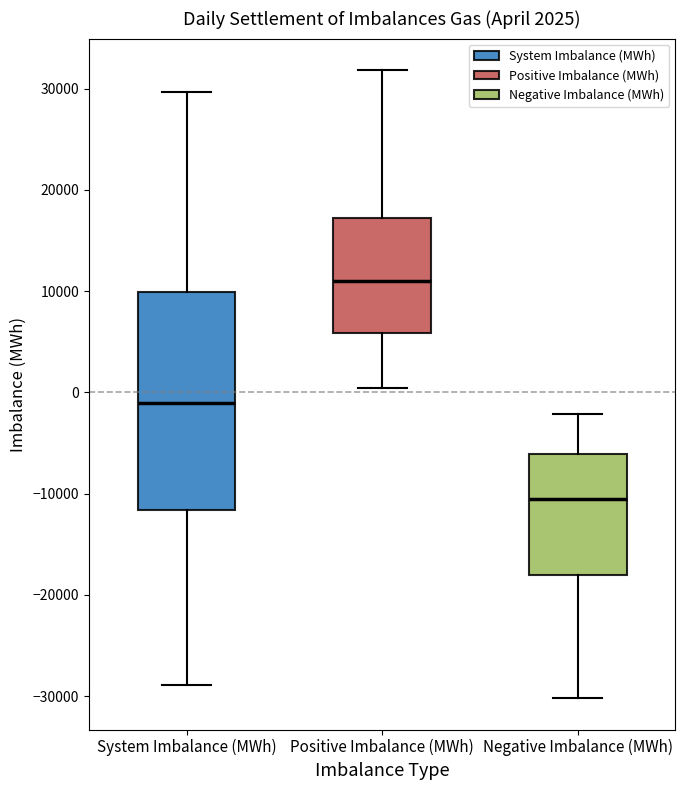

Which box has the lowest median line?

Negative Imbalance (MWh)